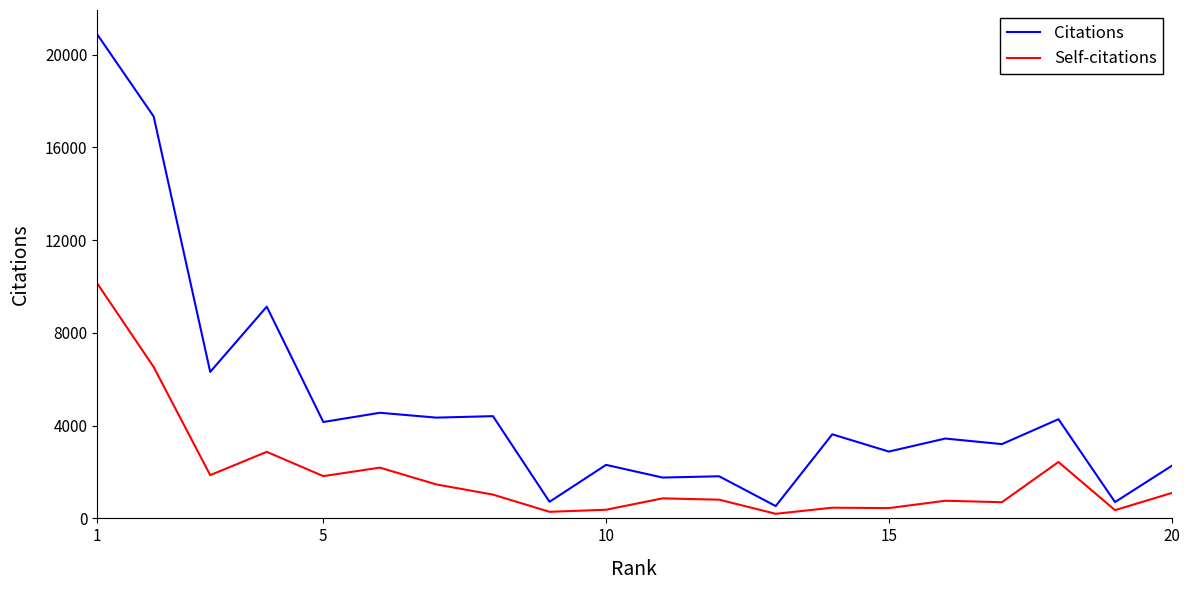

What is the difference between the second highest and minimum values in the Self-citations series?

6331